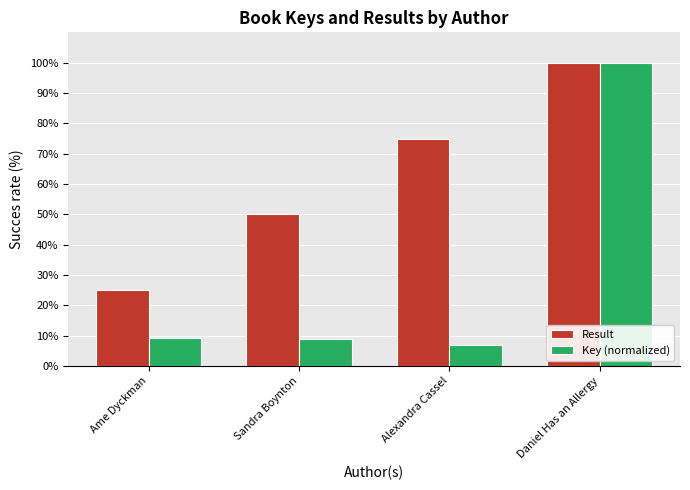

Is the value of Key (normalized) at Alexandra Cassel greater than the value of Result at Daniel Has an Allergy?

No